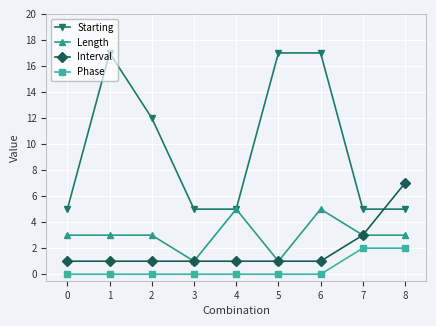

What is the highest value of the Interval series?

7